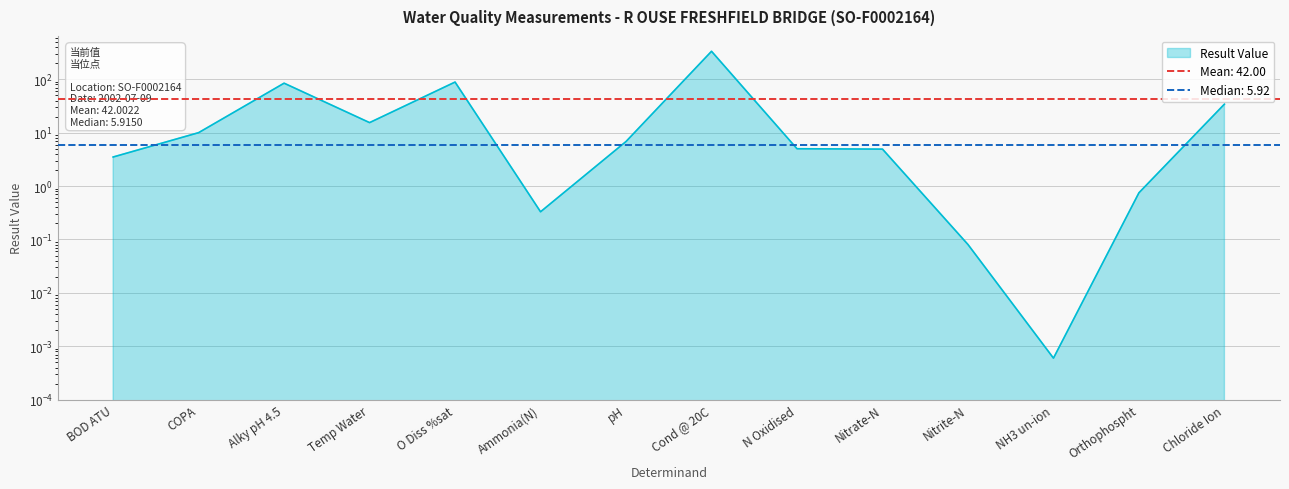

What is the label of the 4th point from the left?

Temp Water